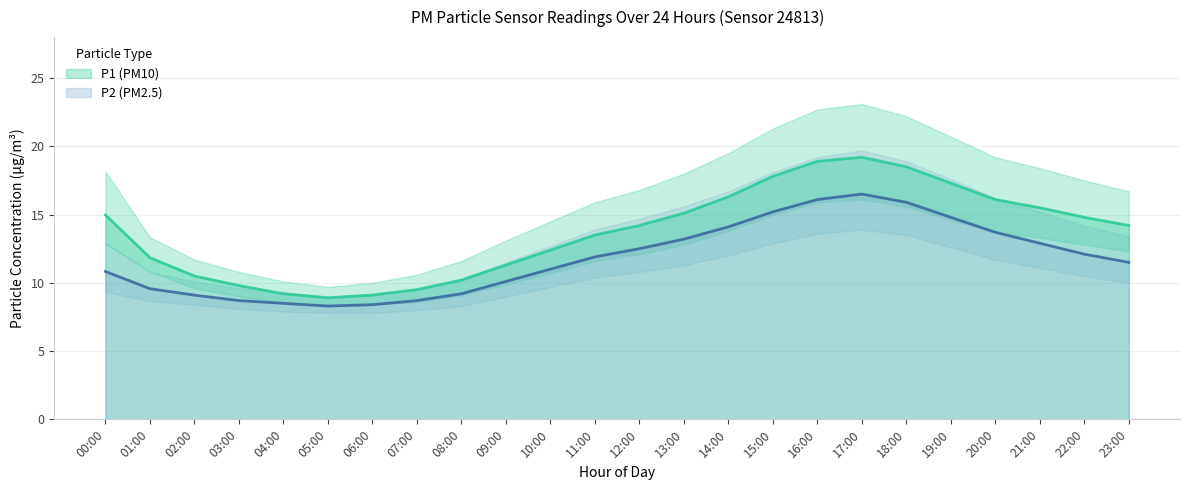

Is it true that P2 equals 3.2 at 07:00?

False